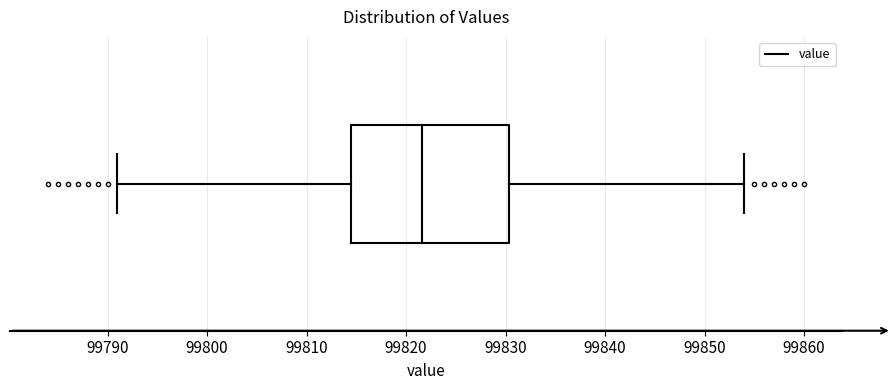

Transcribe this box plot: give where the median line is, the range the box spans, and where the two whiskers end, as read against the x-axis. The values are not printed on the chart, so give them approximately, as read against the axis.

median 99822, box 99814 to 99830, whiskers 99791 to 99854